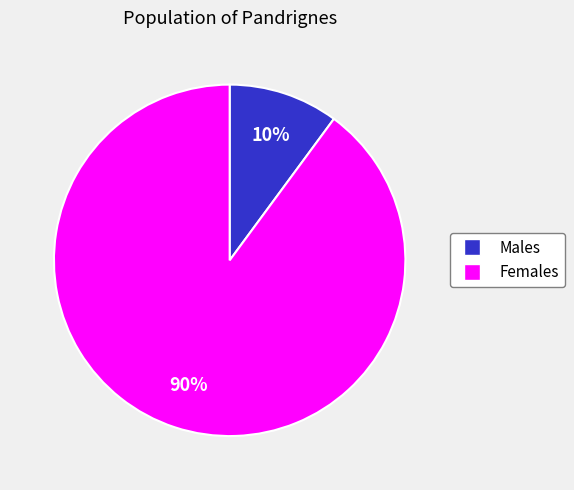

Count the number of slices in the pie.

2